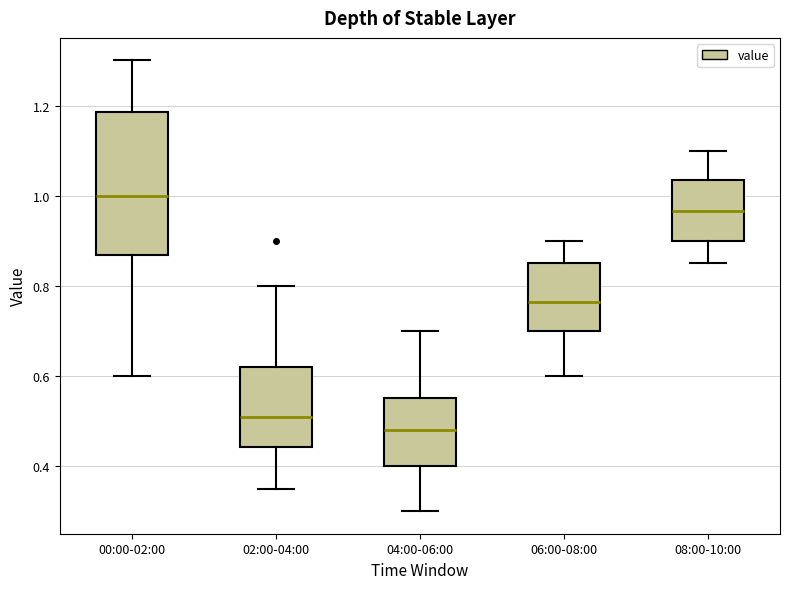

Which box has the lowest median line?

04:00-06:00